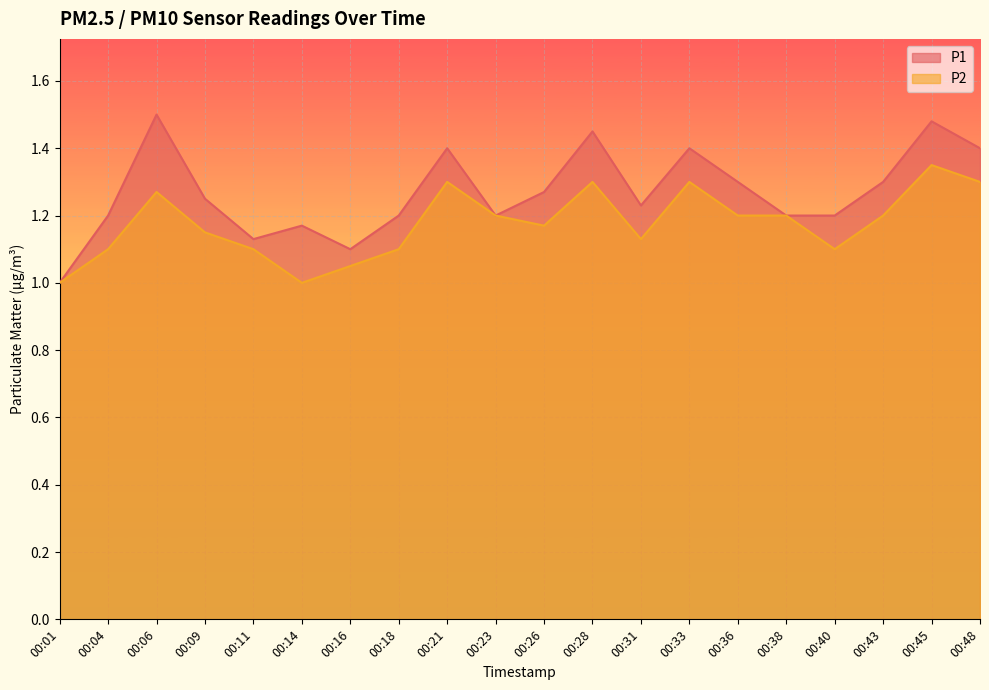

What is the sum of all P1 values?

25.4